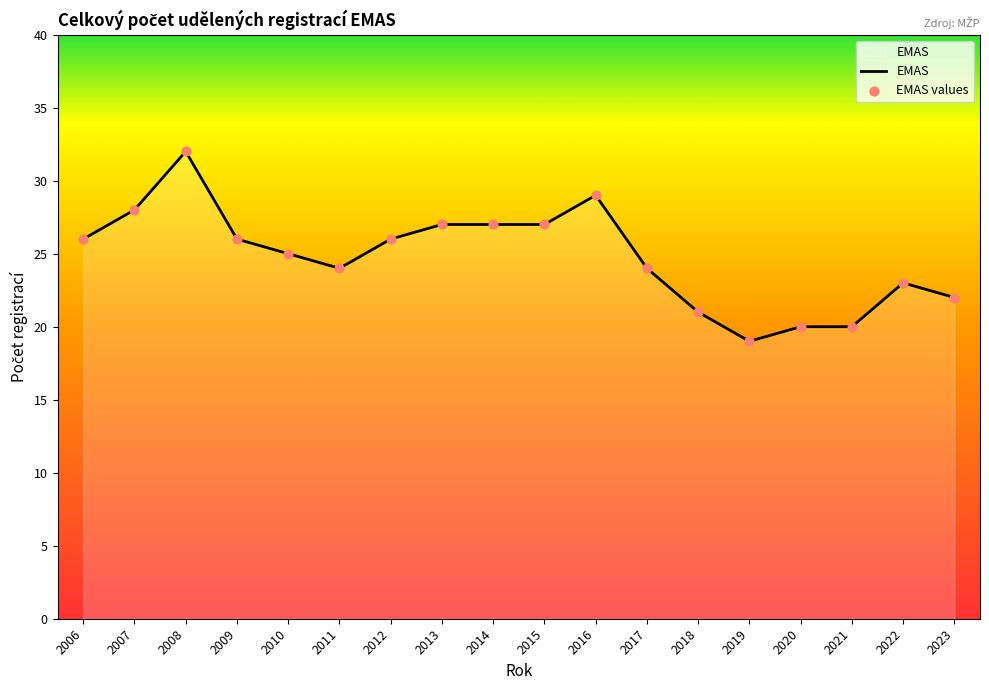

Which has a higher value, 2019 or 2017?

2017